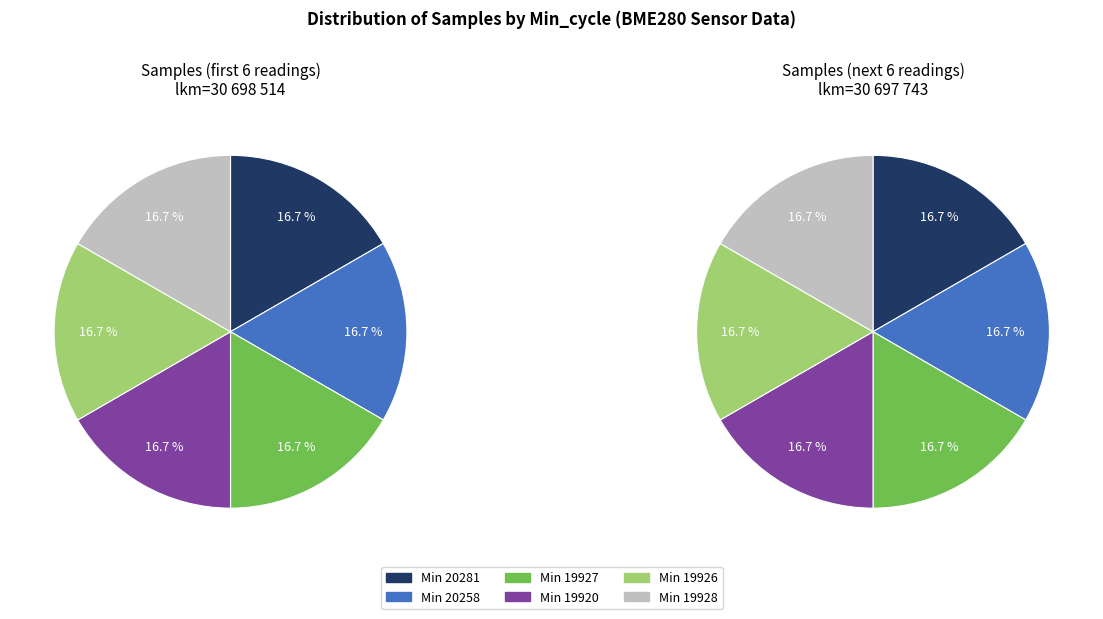

Does 28 account for over 50% of the chart?

No